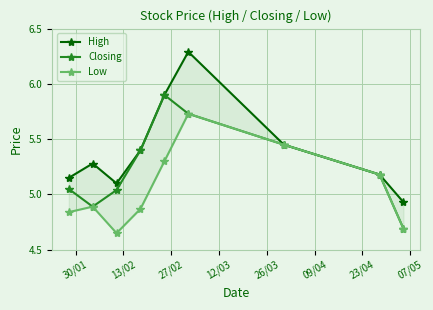

How many series are shown in this chart?

3